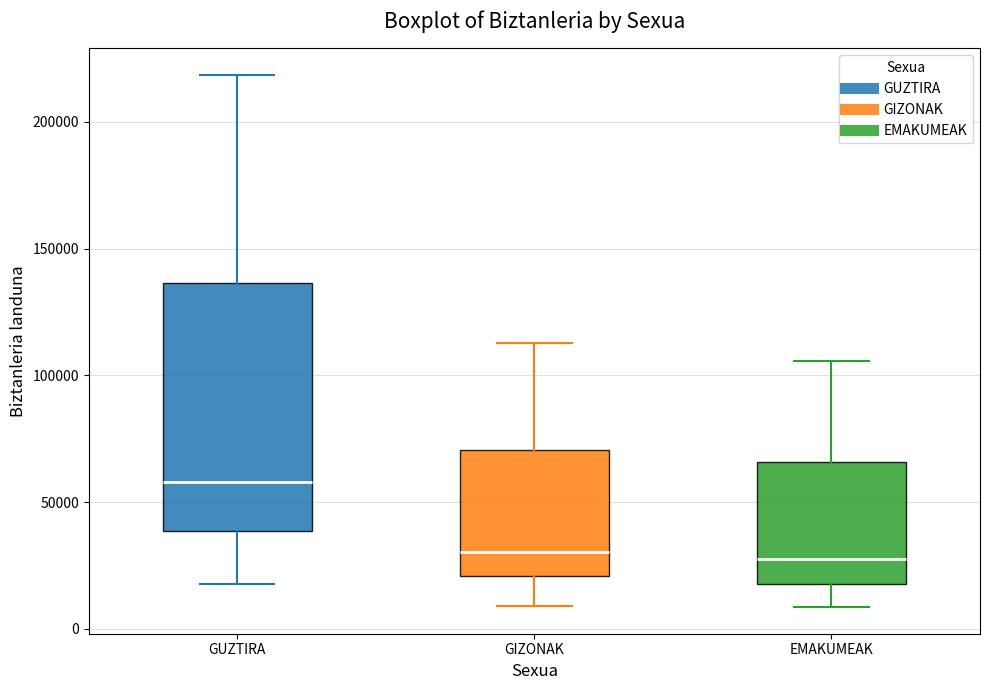

Reading left to right, read every box against the y-axis: the position of its median line, the range the box covers, and the ends of its whiskers. The values are not printed on the chart, so give them approximately, as read against the axis.

GUZTIRA: median 60000, box 40000 to 135000, whiskers 20000 to 220000
GIZONAK: median 30000, box 20000 to 70000, whiskers 10000 to 115000
EMAKUMEAK: median 25000, box 20000 to 65000, whiskers 10000 to 105000